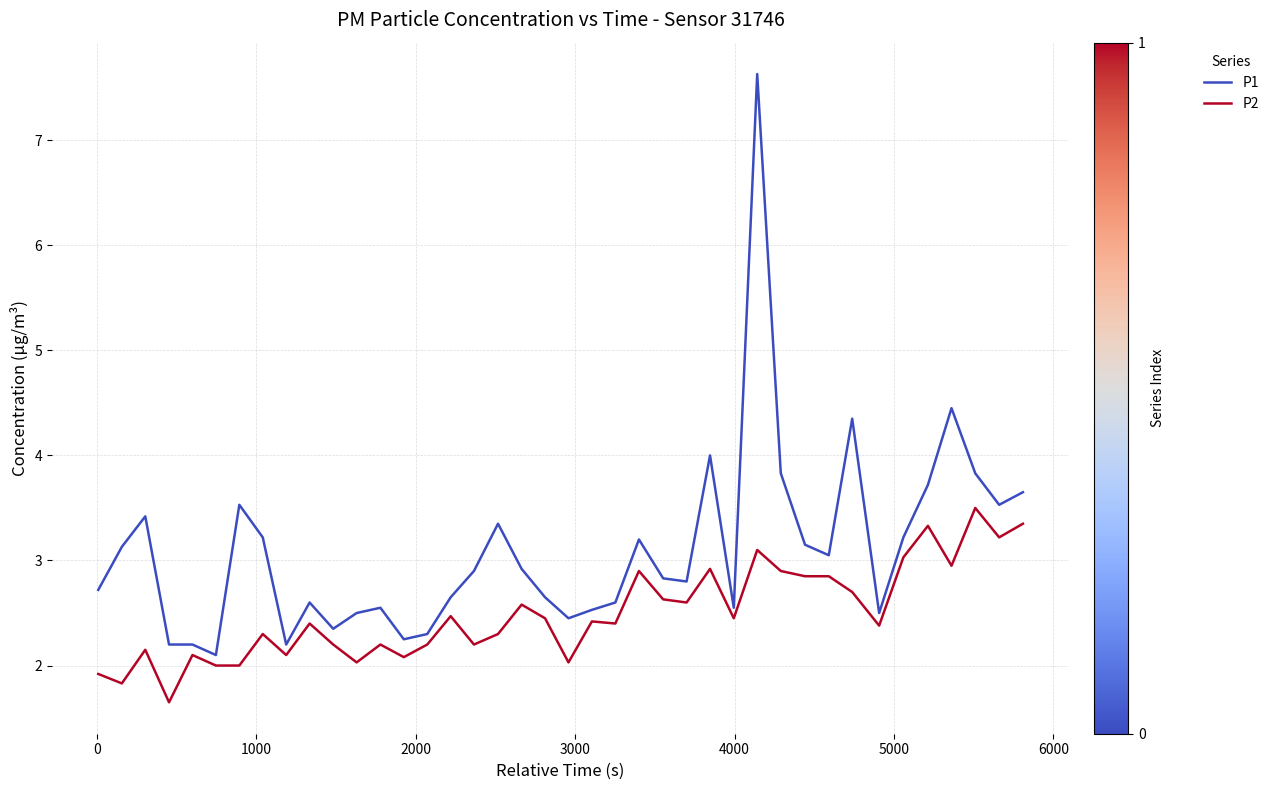

Which series has the largest total across all categories?

P1